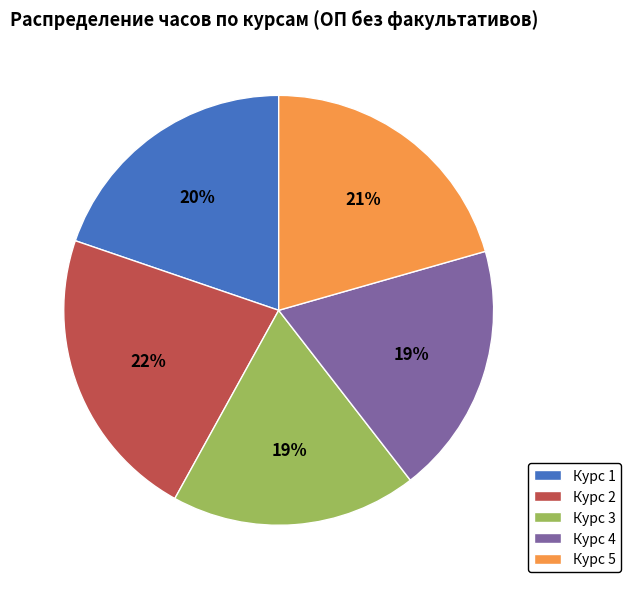

True or false: Курс 2 accounts for 30% of the total.

False